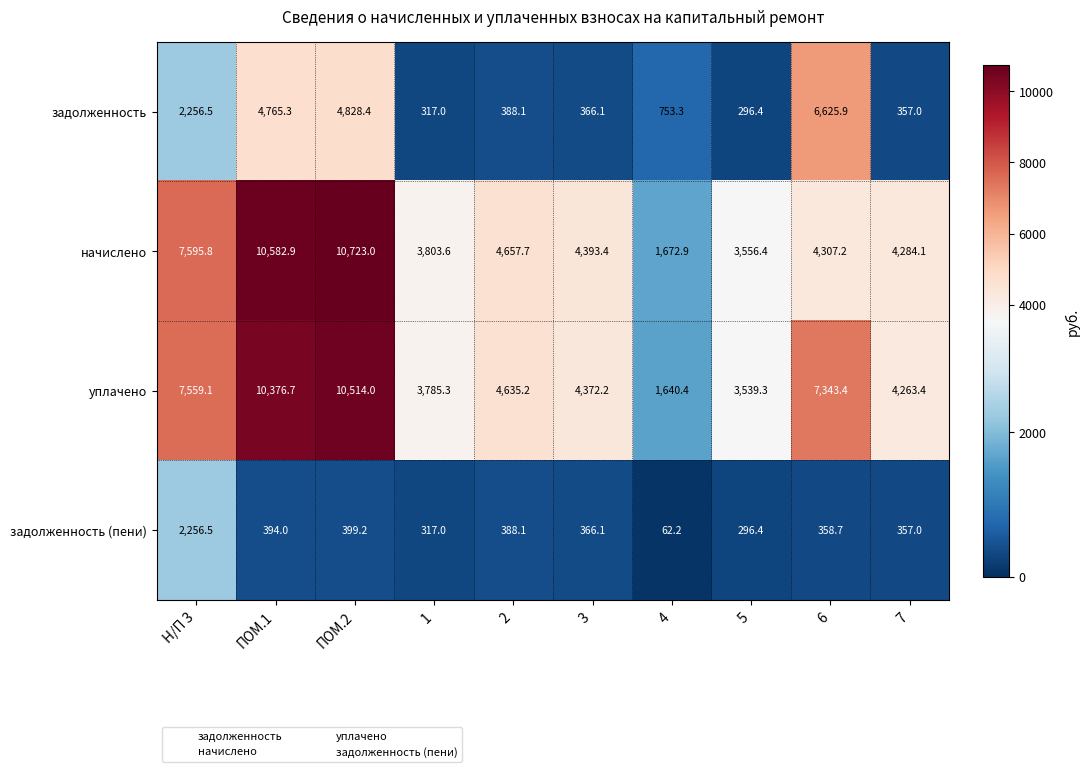

Is it true that начислено equals 3803.6 at 1?

True